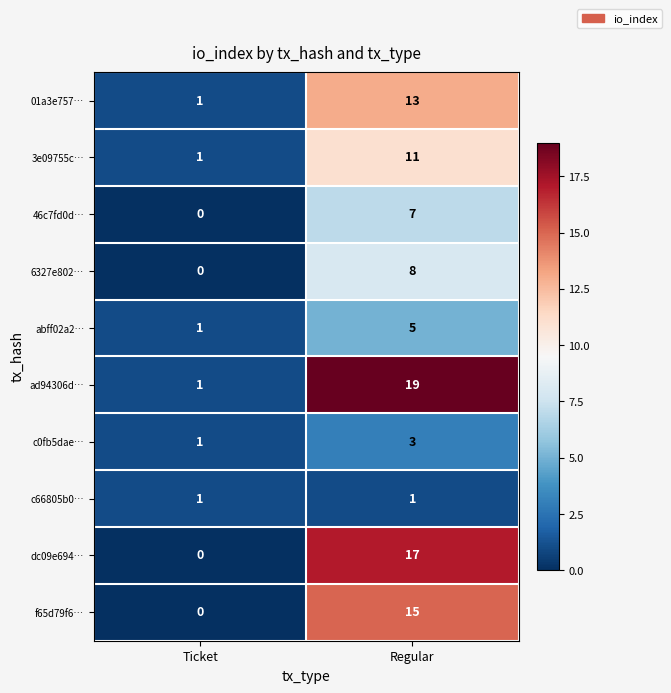

The dc09e694… series shows 30 at Regular. True or false?

False